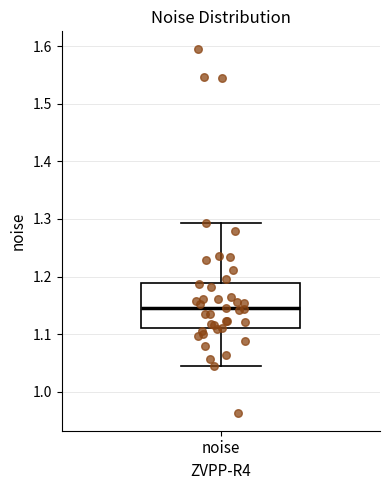

Read this box plot against the y-axis: the position of the median line, the range covered by the box, and the ends of both whiskers. The values are not printed on the chart, so give them approximately, as read against the axis.

median 1.14, box 1.11 to 1.19, whiskers 1.05 to 1.29